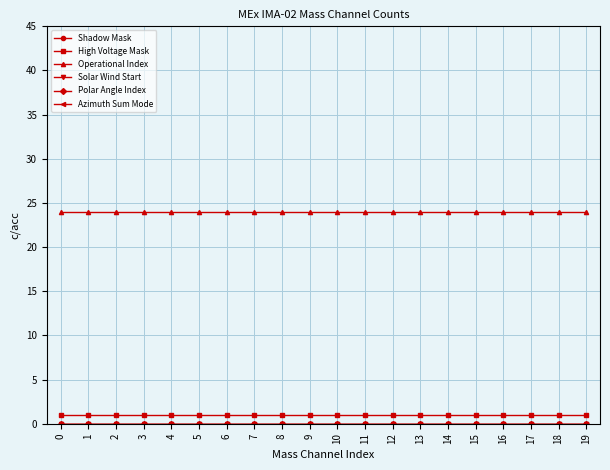

Reading left to right, transcribe all the data shown in this chart.

Shadow Mask: 0=0	1=0	2=0	3=0	4=0	5=0	6=0	7=0	8=0	9=0	10=0	11=0	12=0	13=0	14=0	15=0	16=0	17=0	18=0	19=0
High Voltage Mask: 0=1	1=1	2=1	3=1	4=1	5=1	6=1	7=1	8=1	9=1	10=1	11=1	12=1	13=1	14=1	15=1	16=1	17=1	18=1	19=1
Operational Index: 0=24	1=24	2=24	3=24	4=24	5=24	6=24	7=24	8=24	9=24	10=24	11=24	12=24	13=24	14=24	15=24	16=24	17=24	18=24	19=24
Solar Wind Start: 0=0	1=0	2=0	3=0	4=0	5=0	6=0	7=0	8=0	9=0	10=0	11=0	12=0	13=0	14=0	15=0	16=0	17=0	18=0	19=0
Polar Angle Index: 0=0	1=0	2=0	3=0	4=0	5=0	6=0	7=0	8=0	9=0	10=0	11=0	12=0	13=0	14=0	15=0	16=0	17=0	18=0	19=0
Azimuth Sum Mode: 0=0	1=0	2=0	3=0	4=0	5=0	6=0	7=0	8=0	9=0	10=0	11=0	12=0	13=0	14=0	15=0	16=0	17=0	18=0	19=0